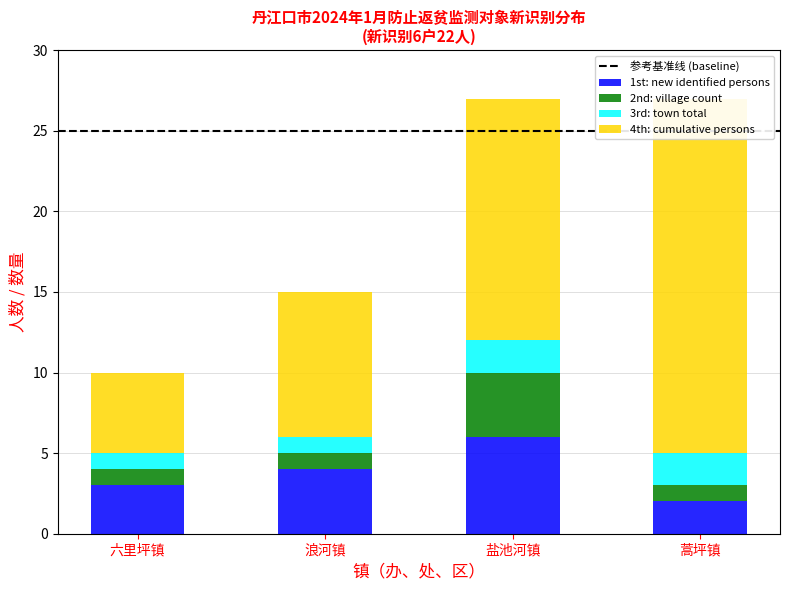

List the labels in order of 1st: new identified persons value, smallest first.

蒿坪镇, 六里坪镇, 浪河镇, 盐池河镇